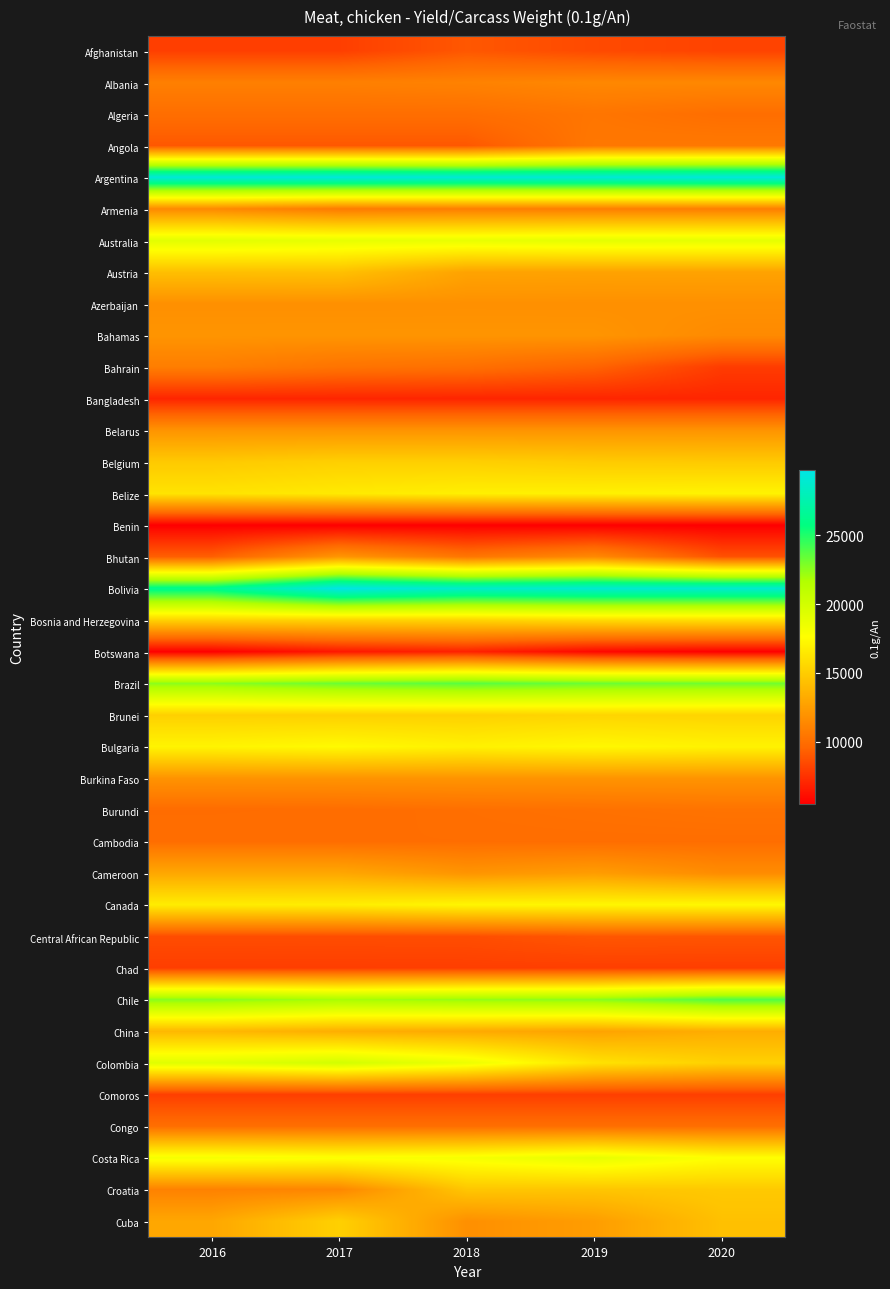

Rank the series at 2020 from highest to lowest value.

Argentina, Bolivia, Chile, Brazil, Australia, Costa Rica, Canada, Belize, Bulgaria, Bosnia and Herzegovina, Brunei, Colombia, Belgium, Croatia, Cuba, China, Austria, Belarus, Burkina Faso, Azerbaijan, Cameroon, Bahamas, Albania, Armenia, Angola, Burundi, Algeria, Cambodia, Congo, Central African Republic, Bhutan, Afghanistan, Comoros, Chad, Bahrain, Bangladesh, Benin, Botswana